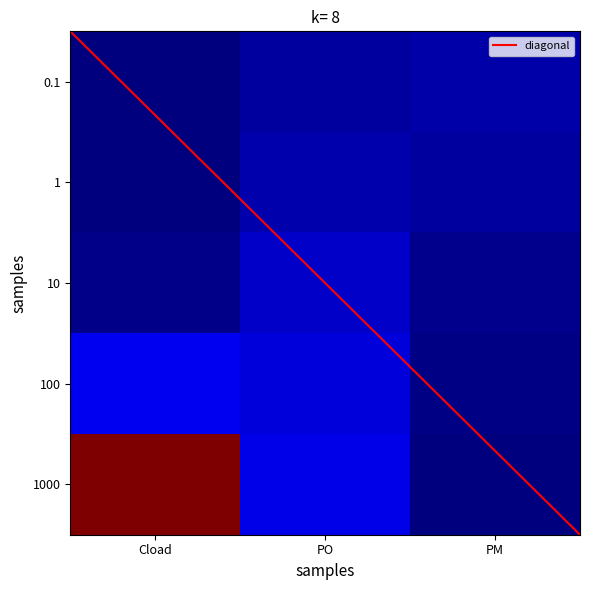

Is it true that 0.1 equals 0.1 at Cload?

True